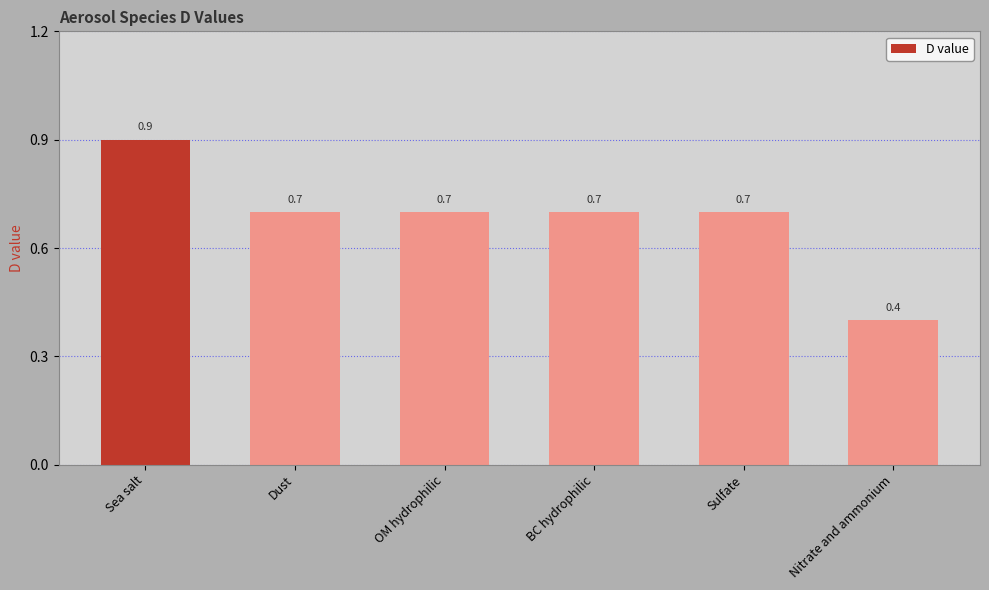

Is it true that the value at Sea salt is 1.4?

False